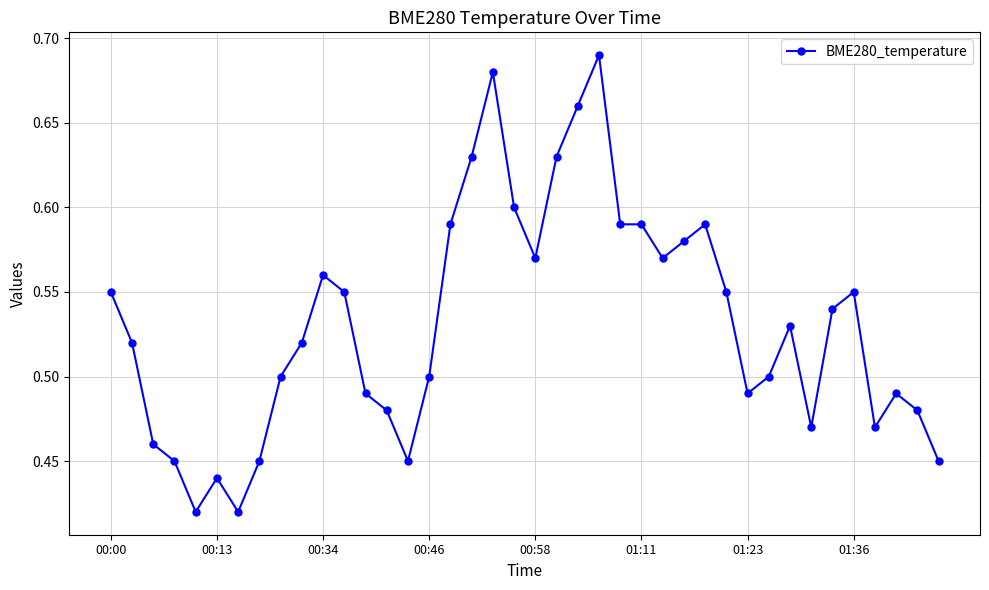

How many values are between 0 and 1?

40